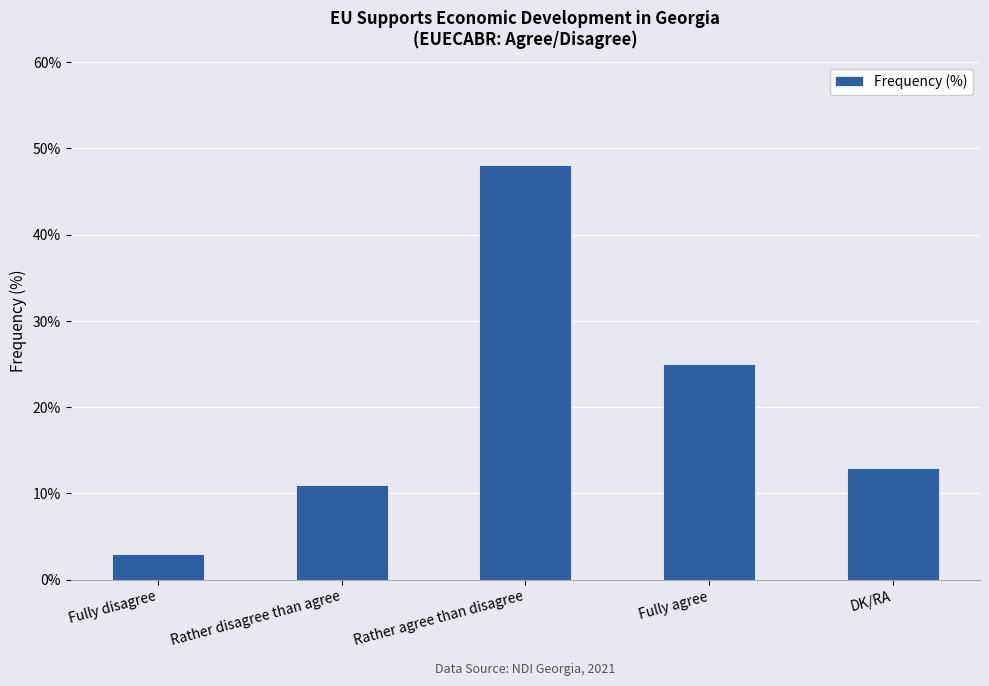

How many bars are there in total?

5